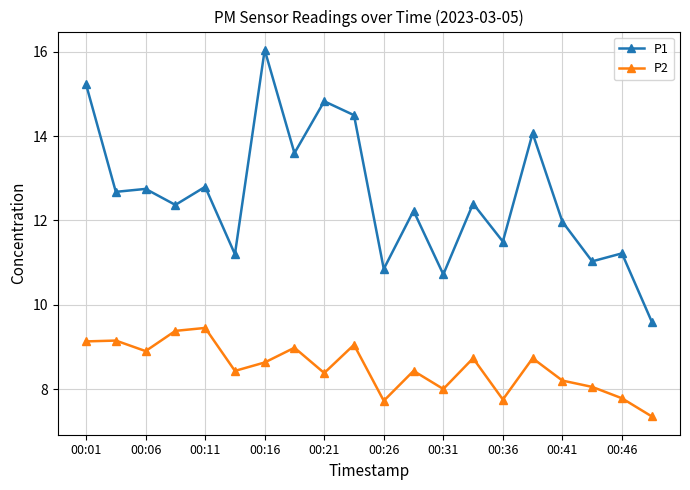

True or false: P1 and P2 cross at least once.

False